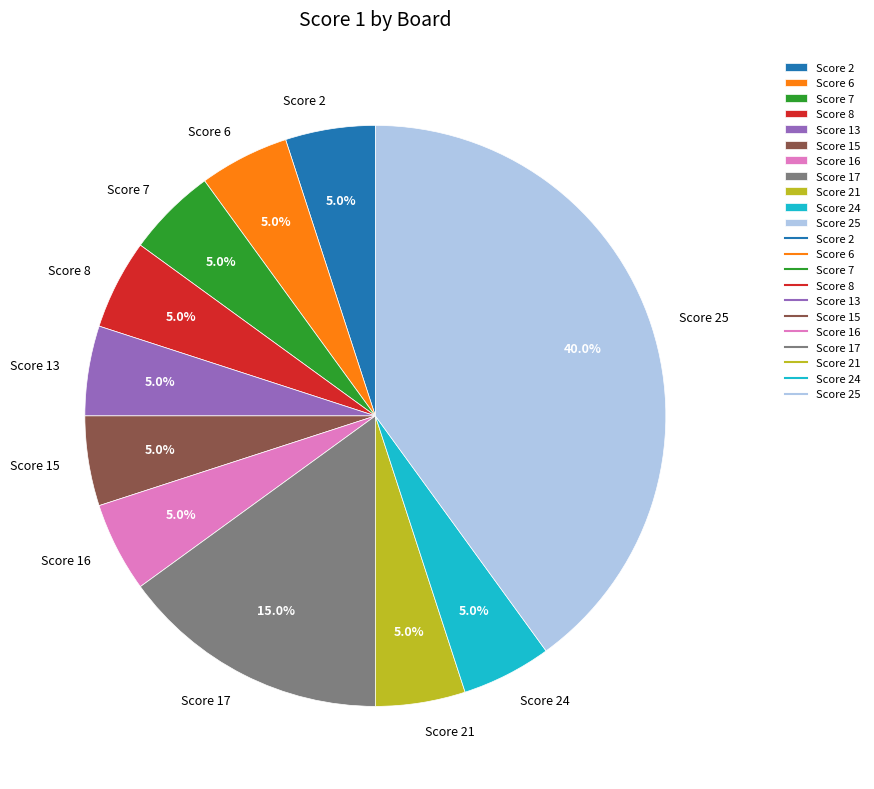

What is the total percentage of Score 24 and Score 21?

10.0%